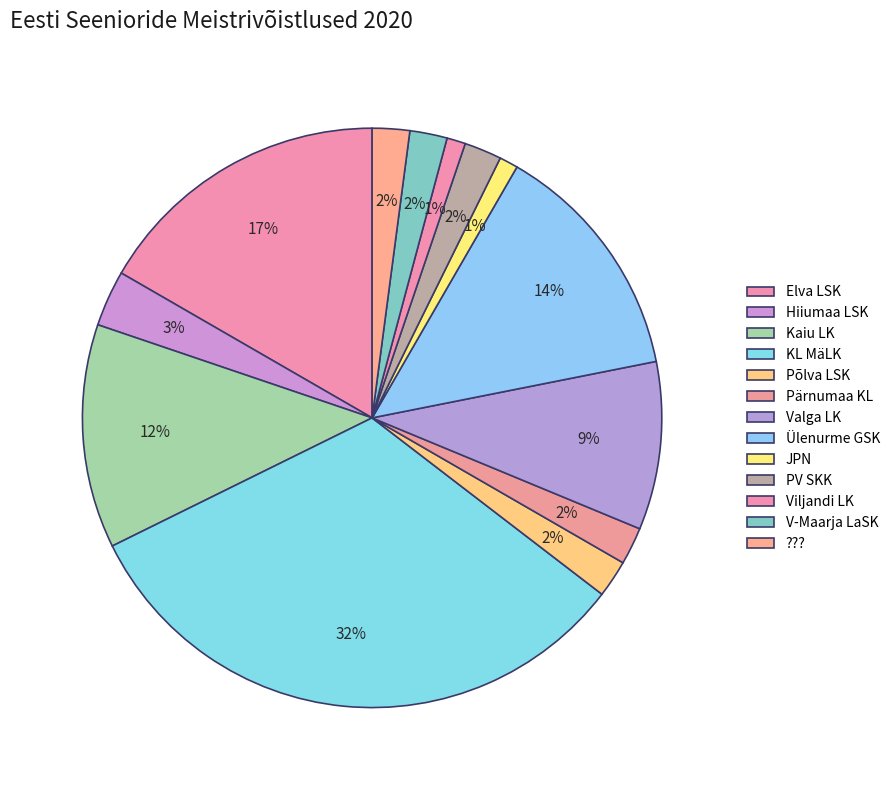

To the nearest percent, what percentage of the pie is PV SKK?

2%